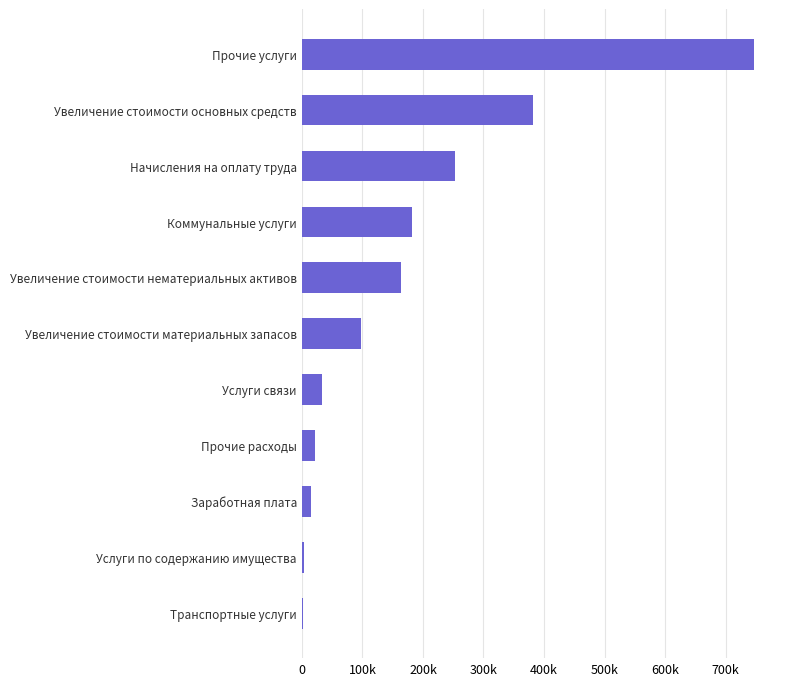

What is the smallest value displayed?

1849.3